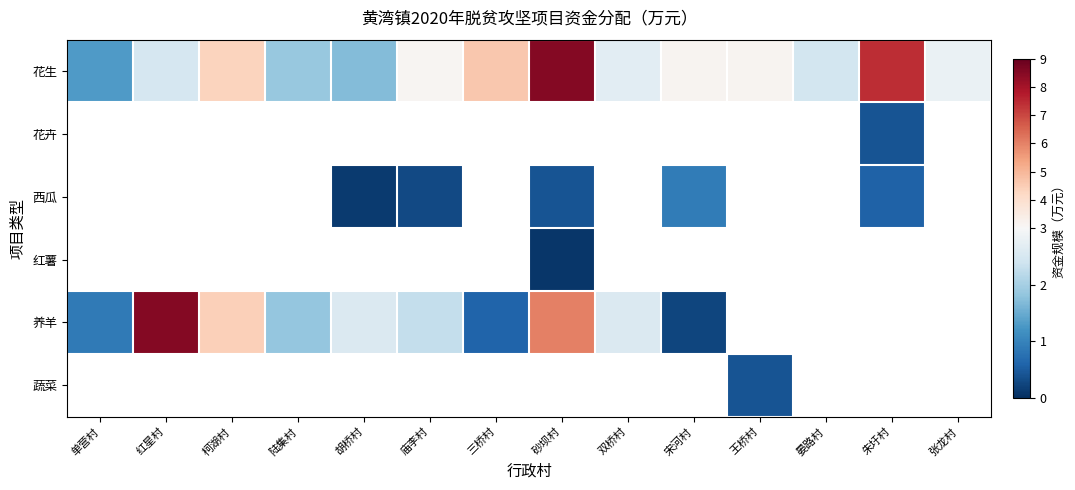

True or false: 花生 has a value of 4.6 at 庙李村.

False